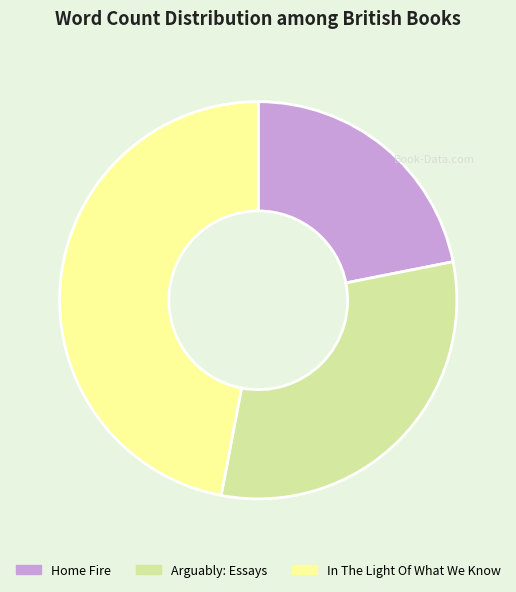

Approximately how many times larger is the value at Home Fire compared to Arguably: Essays?

0.7